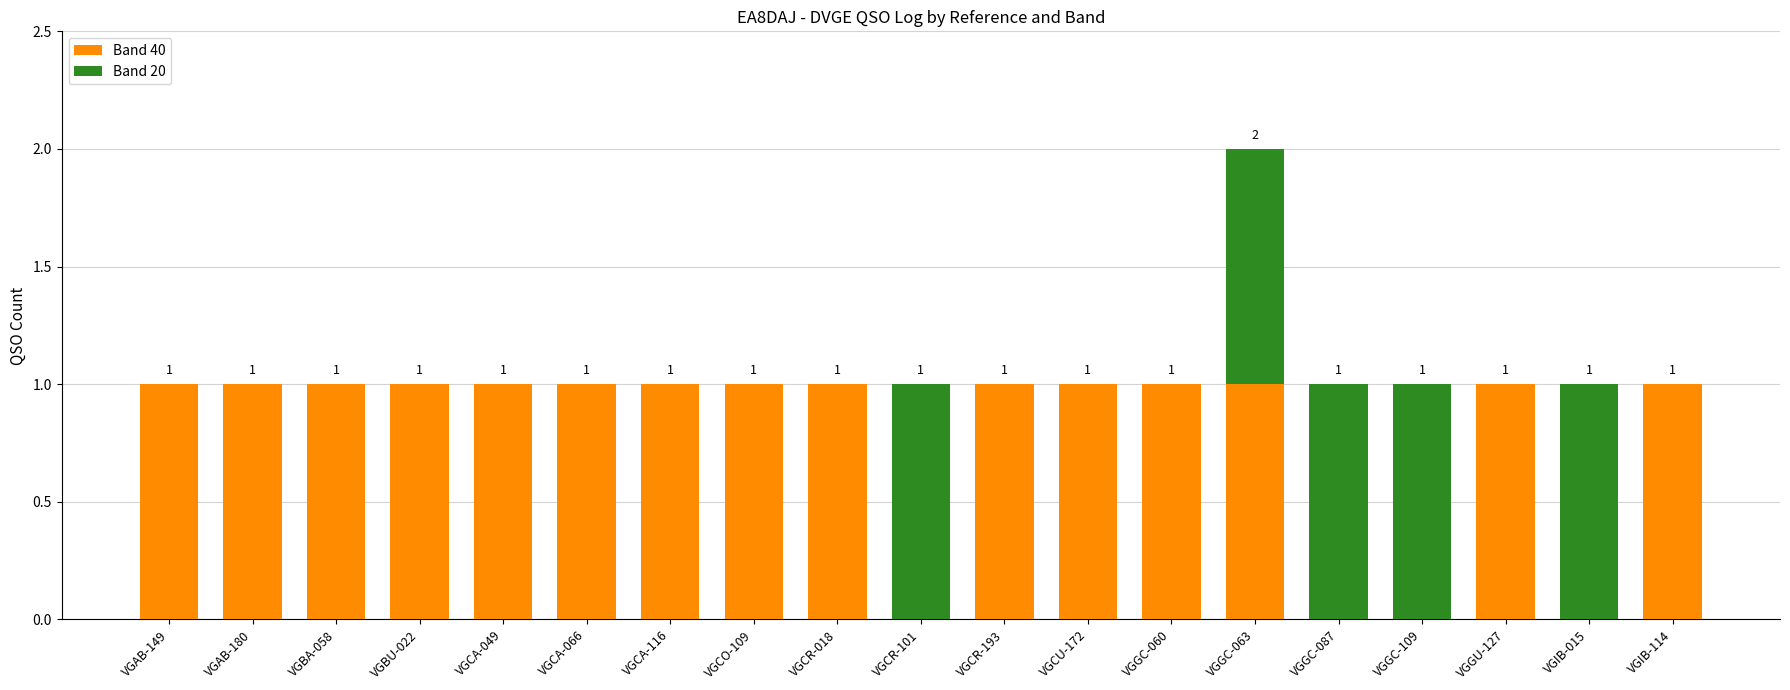

What is the sum of all Band 40 values?

15